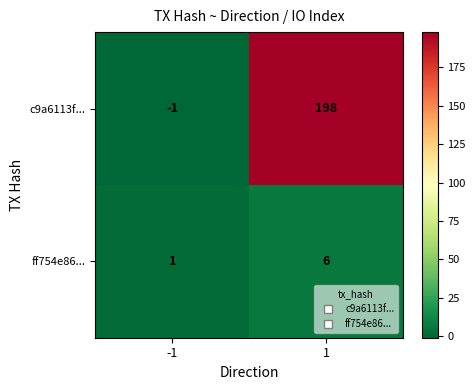

Is it true that ff754e86... equals 6 at 1?

True